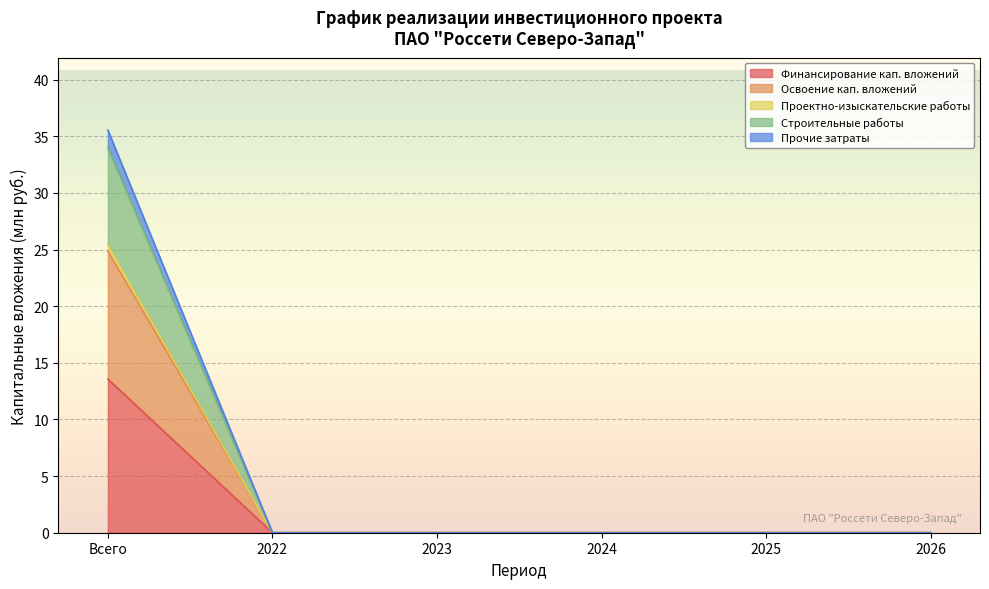

True or false: Финансирование кап. вложений and Строительные работы intersect in this chart.

False